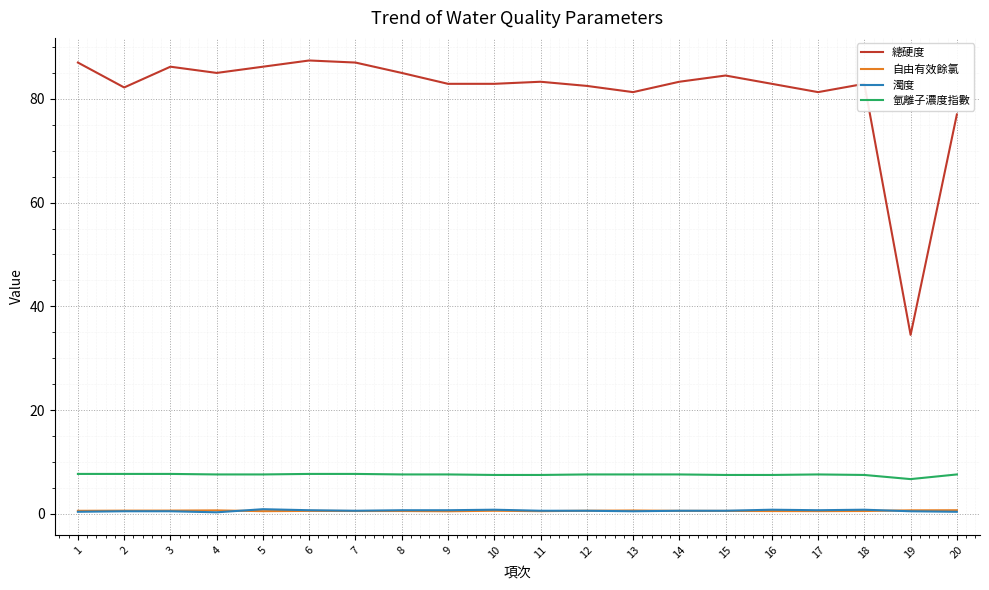

Between 6 and 8, which series saw the biggest shift?

總硬度